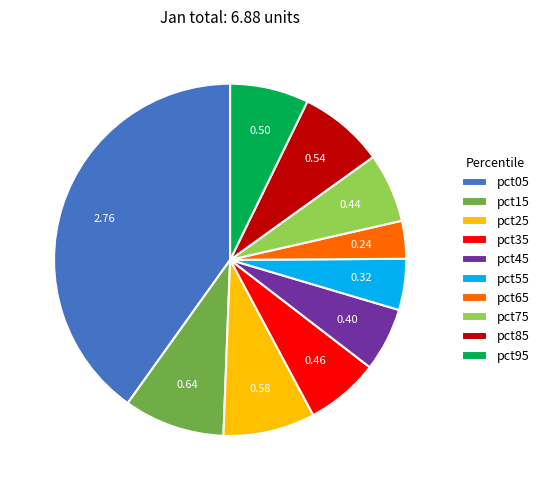

Count the number of slices in the pie.

10